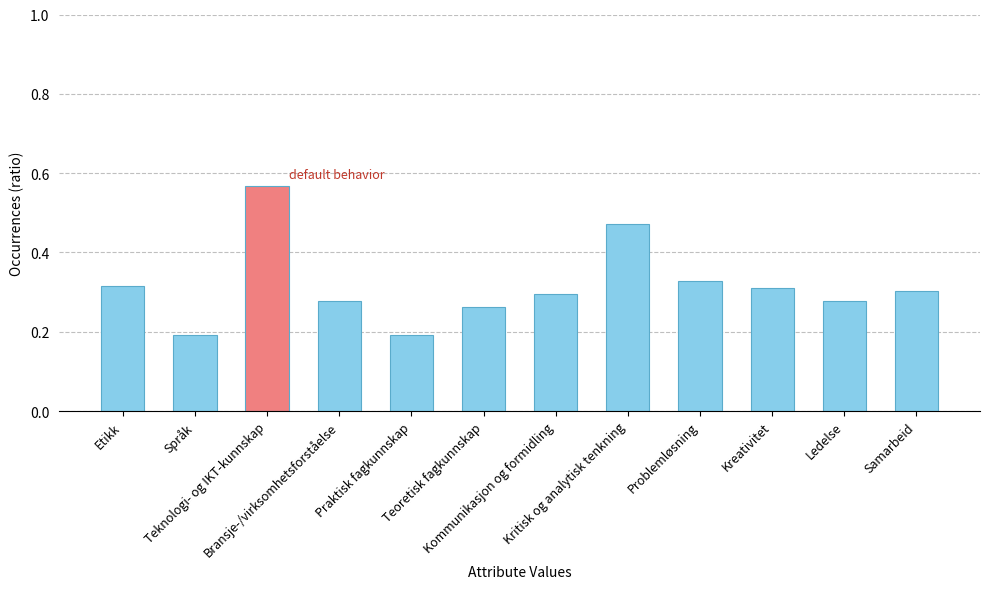

How many values are between 0 and 1?

12